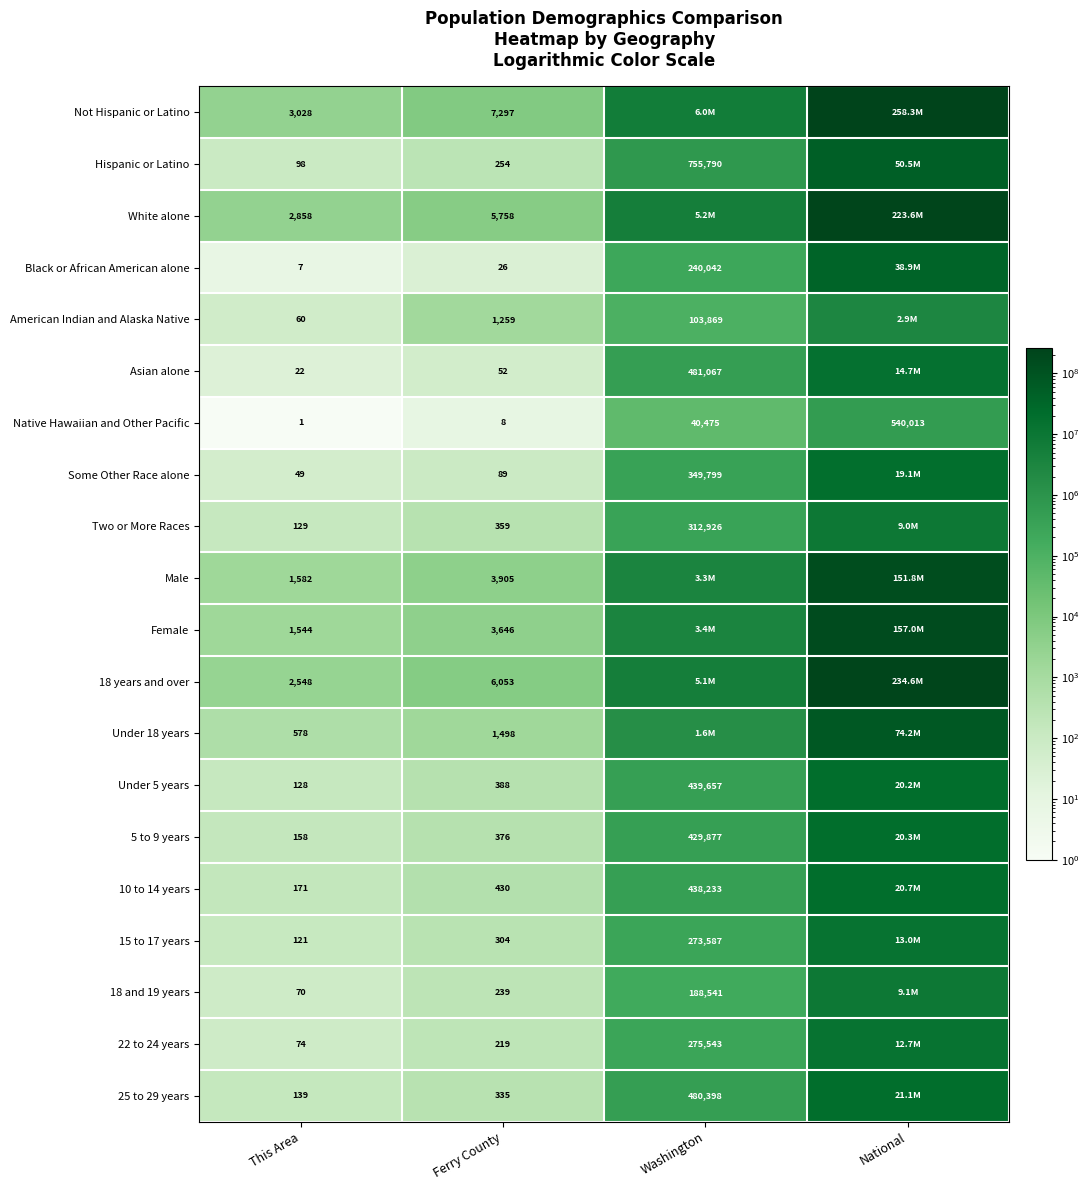

At Ferry County, list the series in order from smallest to largest.

Native Hawaiian and Other Pacific, Black or African American alone, Asian alone, Some Other Race alone, 22 to 24 years, 18 and 19 years, Hispanic or Latino, 15 to 17 years, 25 to 29 years, Two or More Races, 5 to 9 years, Under 5 years, 10 to 14 years, American Indian and Alaska Native, Under 18 years, Female, Male, White alone, 18 years and over, Not Hispanic or Latino